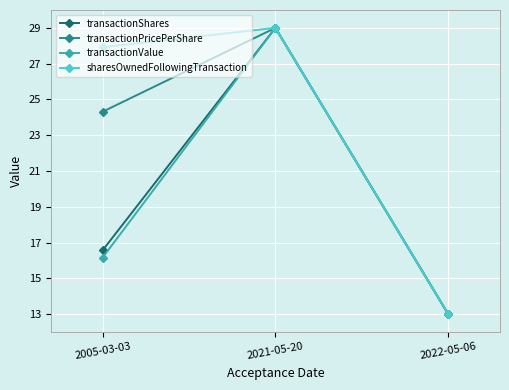

At which label does transactionValue first exceed 16?

2005-03-03